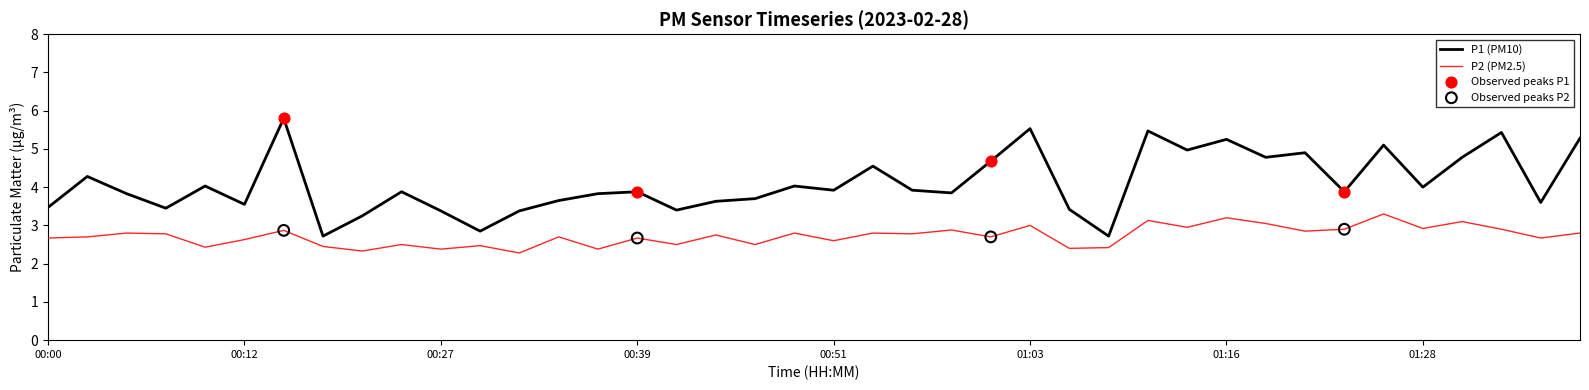

Which series has the largest total across all categories?

P1 (PM10)